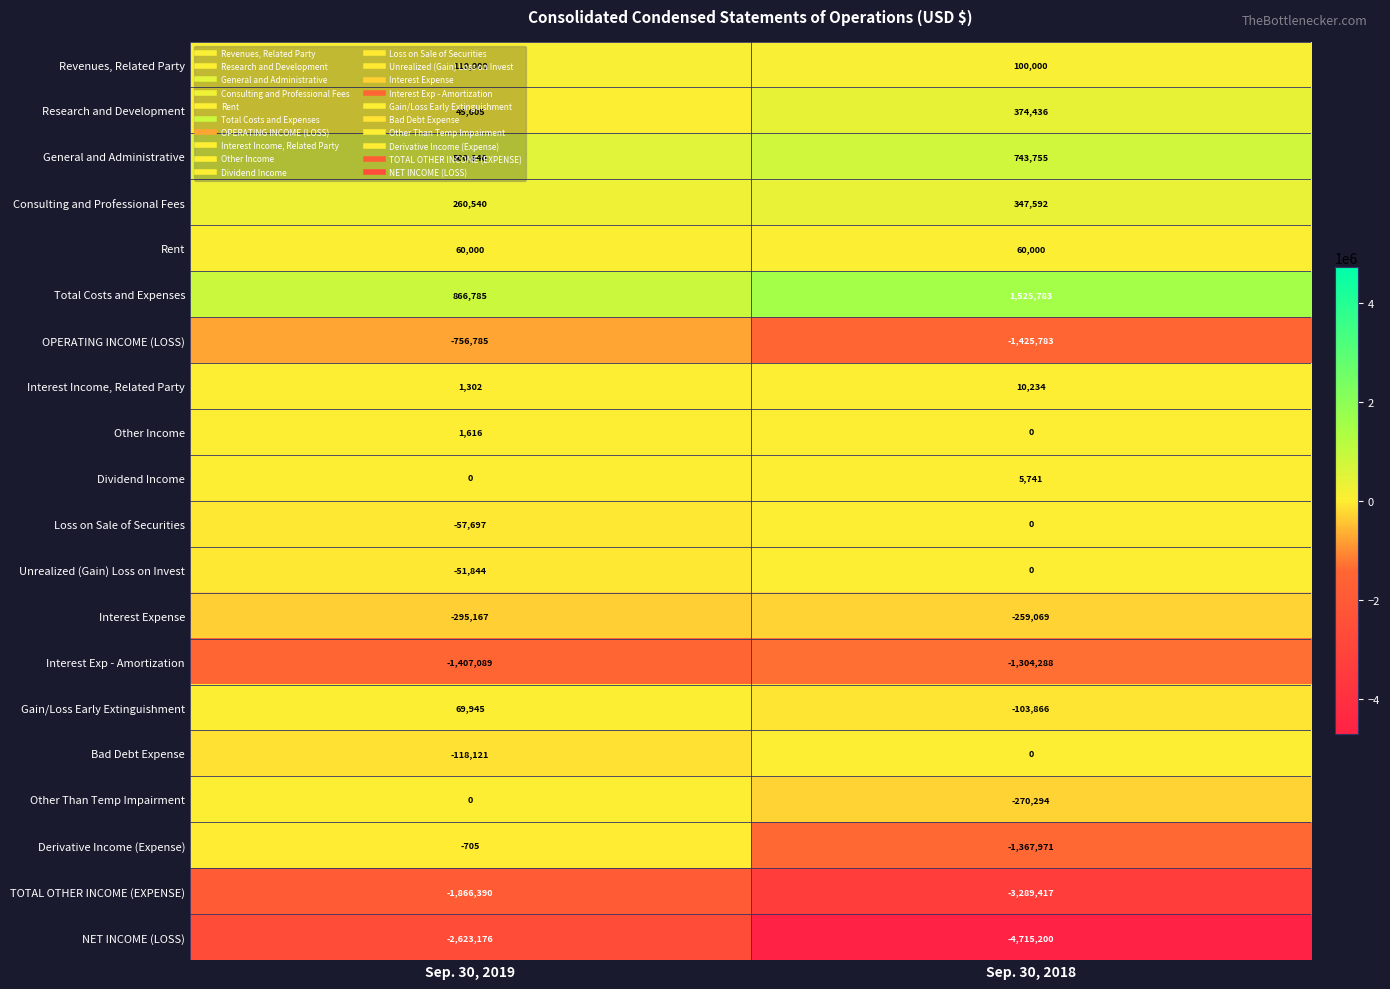

List the labels in order of Interest Income, Related Party value, smallest first.

Sep. 30, 2019, Sep. 30, 2018